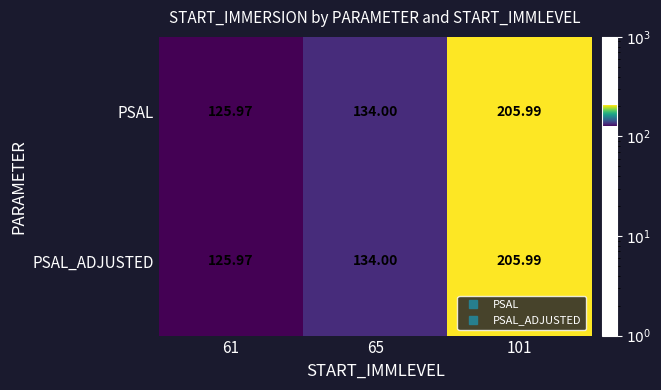

Is the value of PSAL at 101 greater than the value of PSAL_ADJUSTED at 61?

Yes